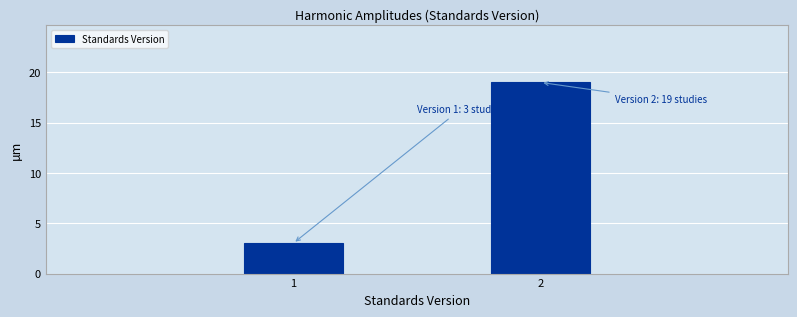

Reading left to right, extract all data points from this chart.

3	19